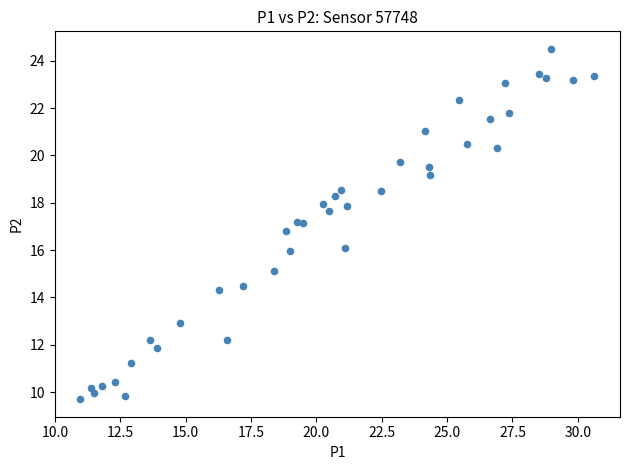

What is the range of Y values (max minus min)?

14.8